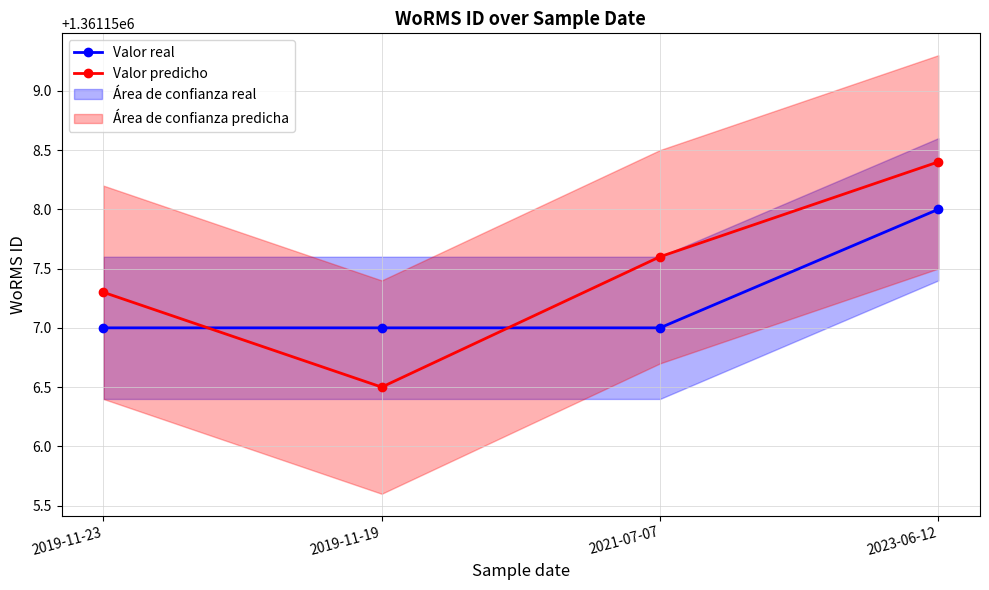

List the series in order of their overall mean, lowest first.

Valor real, Valor predicho